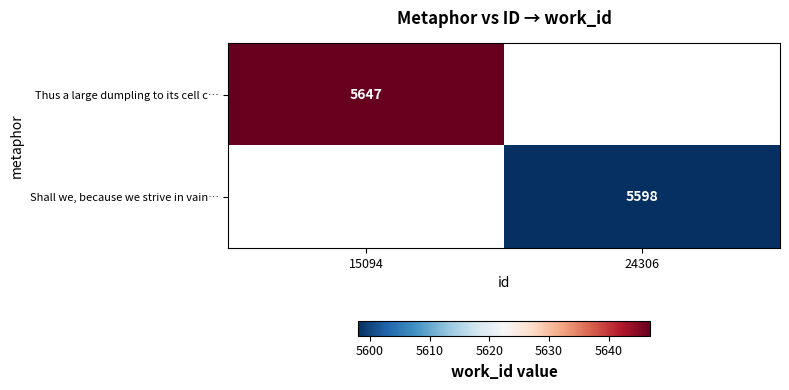

The value of Thus a large dumpling to its cell c… at 15094 is 5647. True or false?

True